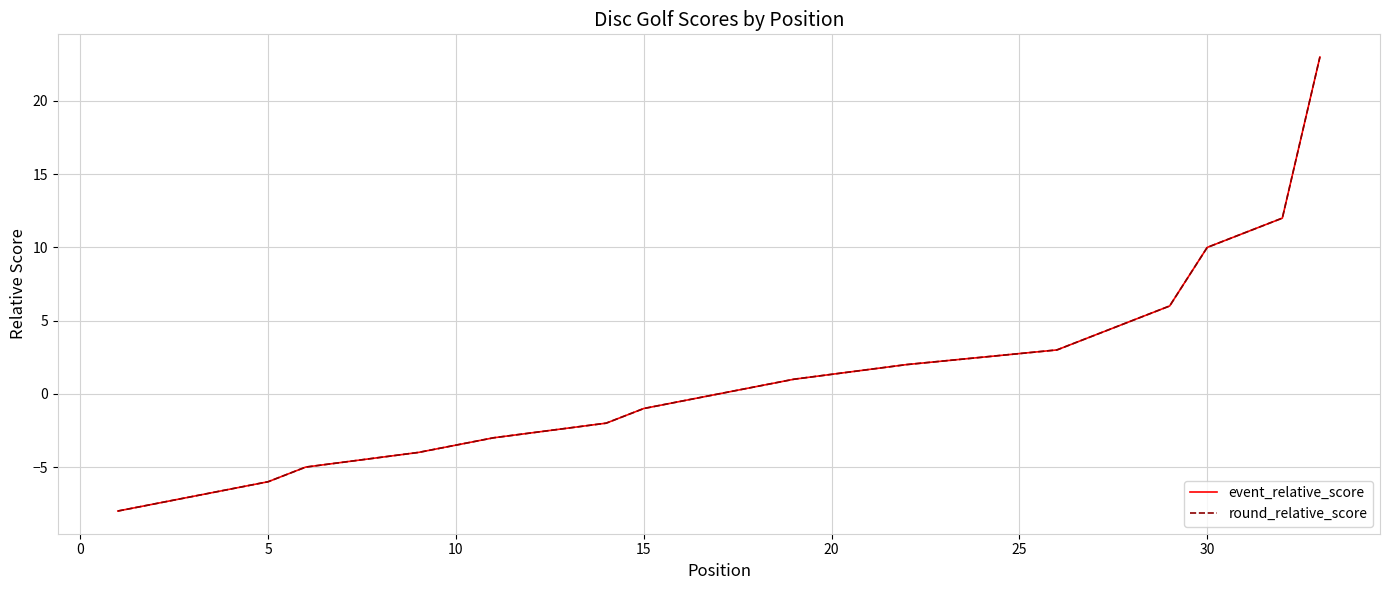

What is the difference between the second highest and minimum values in the event_relative_score series?

20